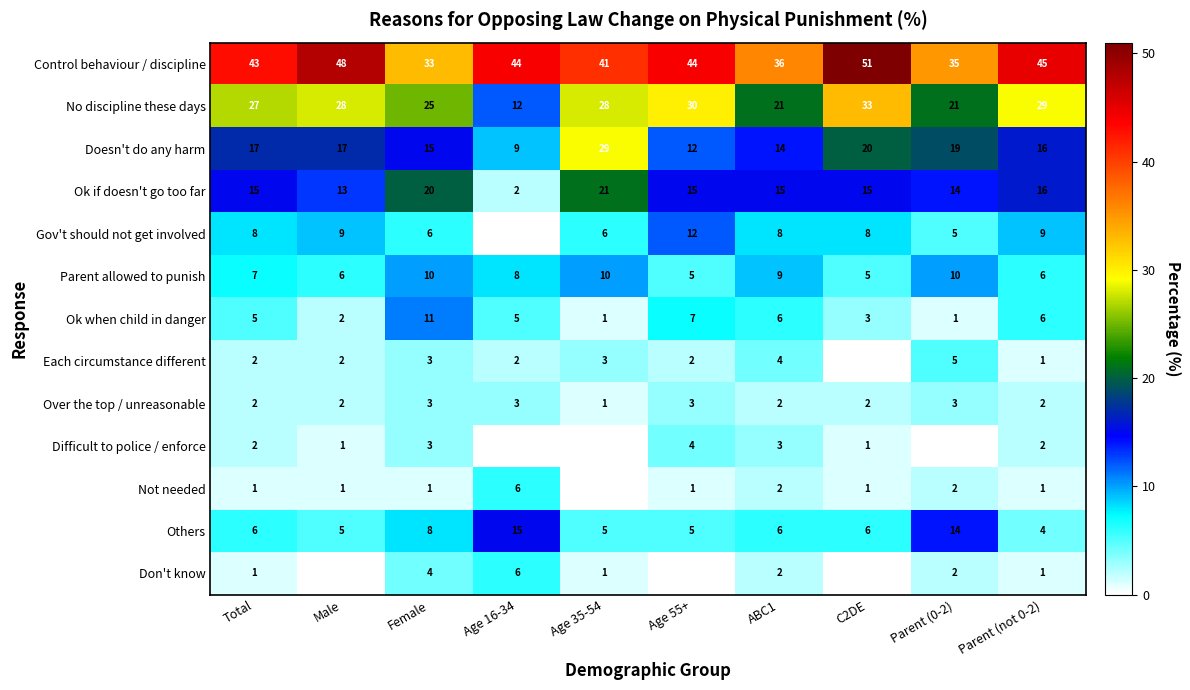

Which has a higher value, Parent (0-2) or Parent (not 0-2)?

Parent (not 0-2)